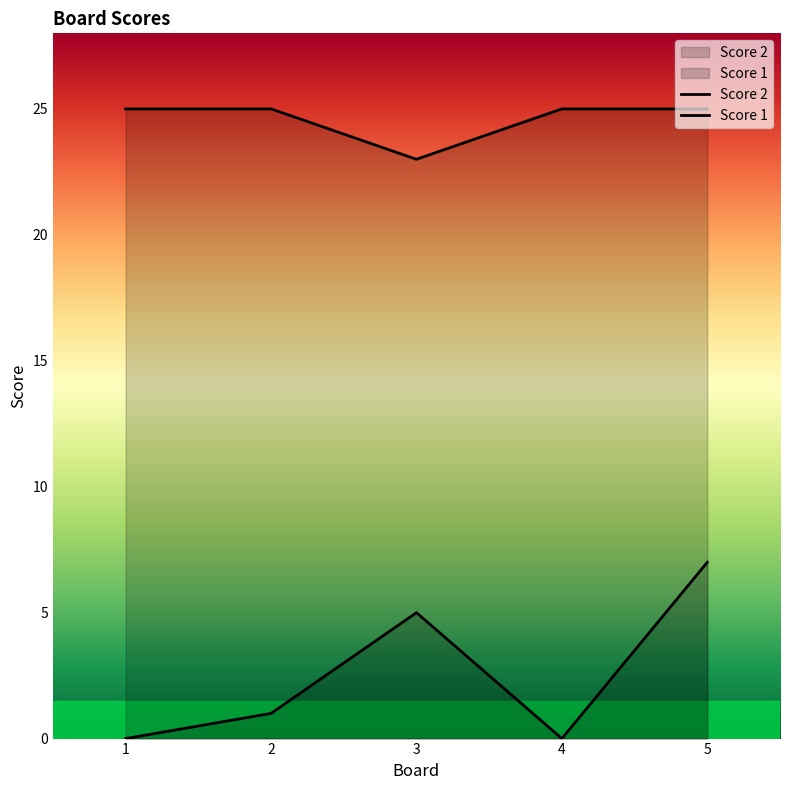

True or false: Score 1 and Score 2 cross at least once.

False